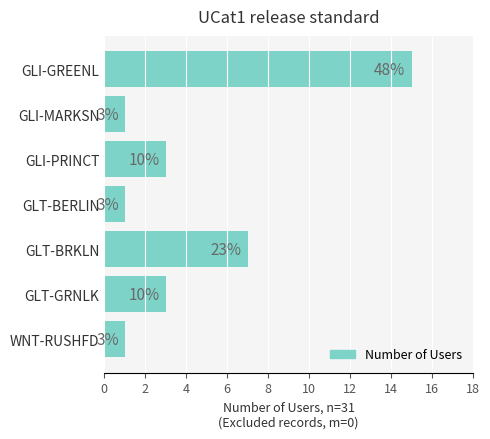

Are the bars grouped side by side (vs. stacked)?

No